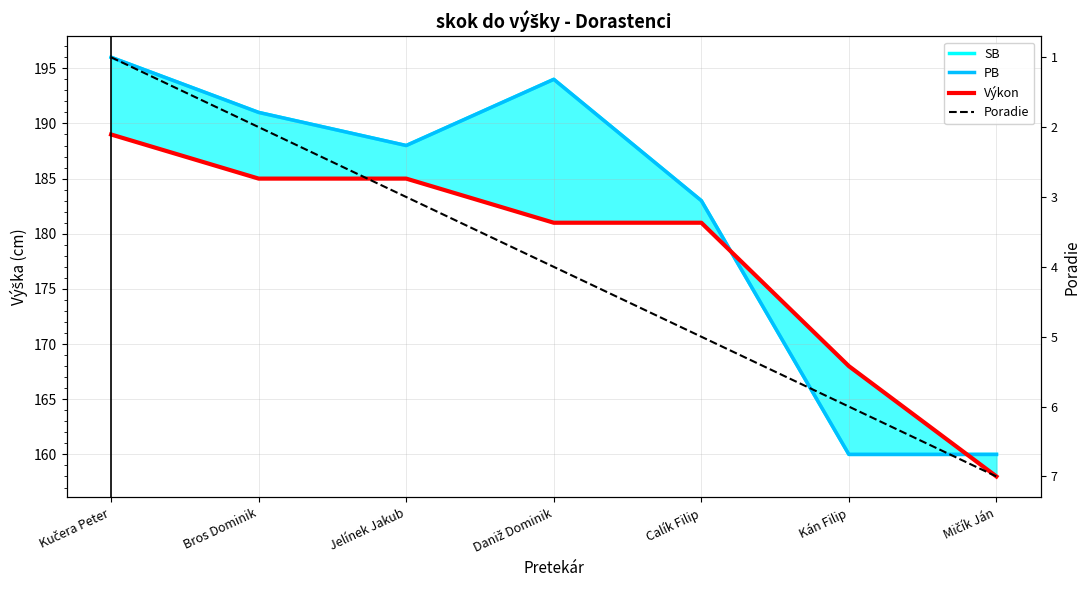

At which category does the chart reach its peak across all series?

Kučera Peter